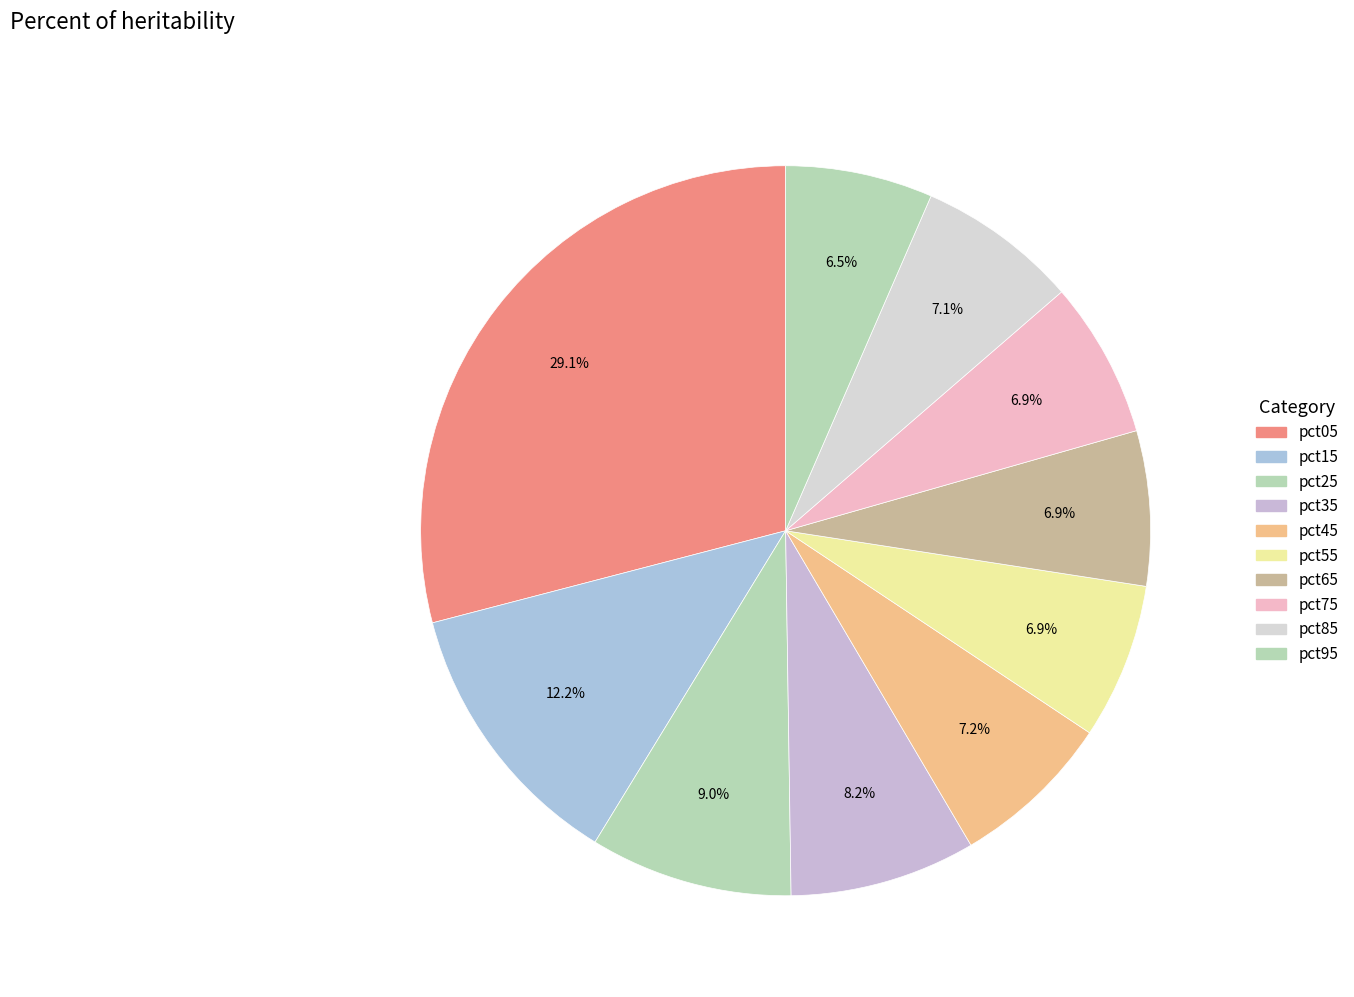

True or false: pct75 accounts for 7% of the total.

True